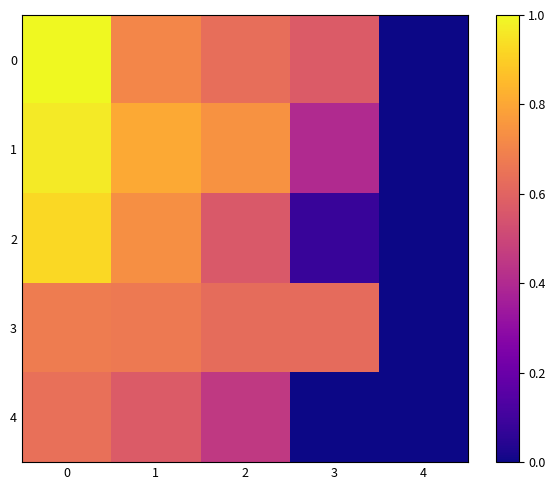

Count the number of categories in the chart.

5